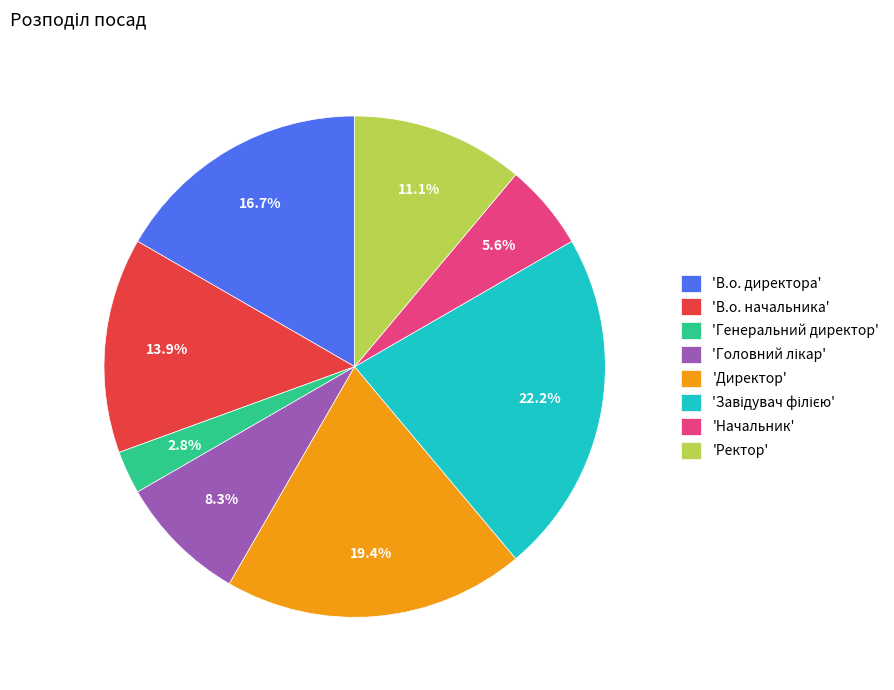

Does 'Директор' account for over 50% of the chart?

No